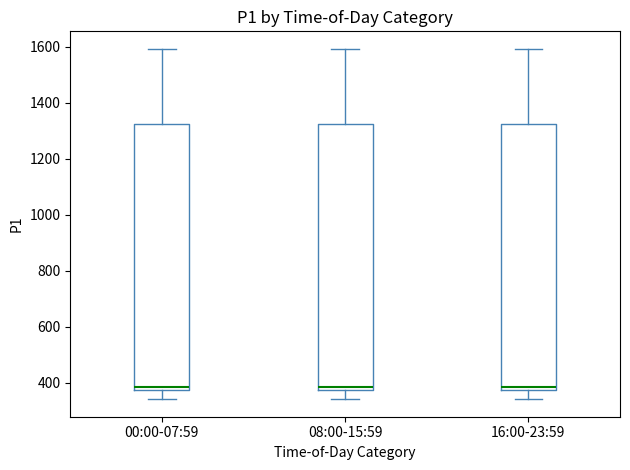

Where is the lower edge of the box for 08:00-15:59 on the y-axis? The values are not printed on the chart, so give them approximately, as read against the axis.

380